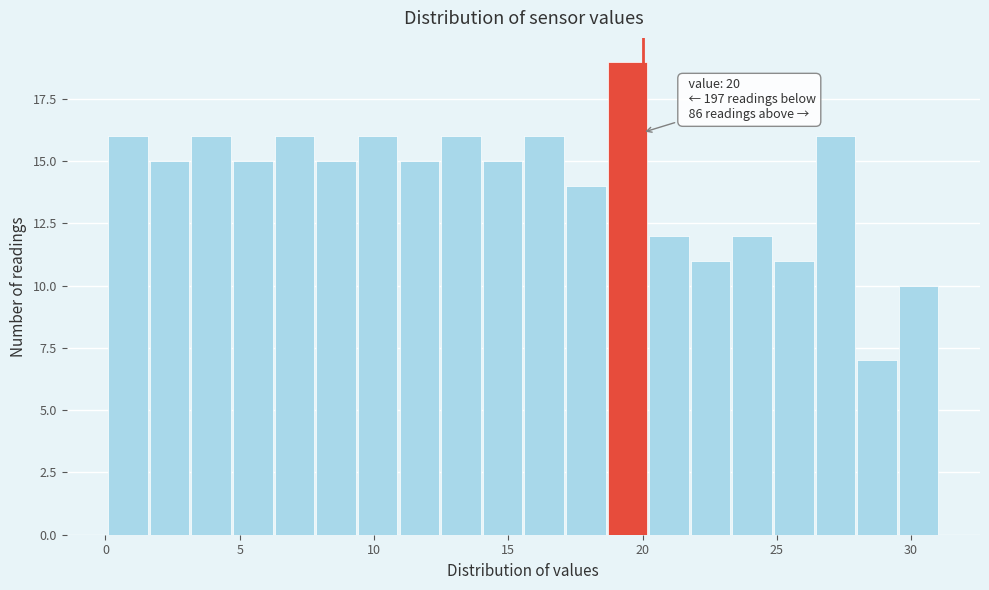

Read against the x-axis, roughly where is the centre of the tallest bar?

19.5